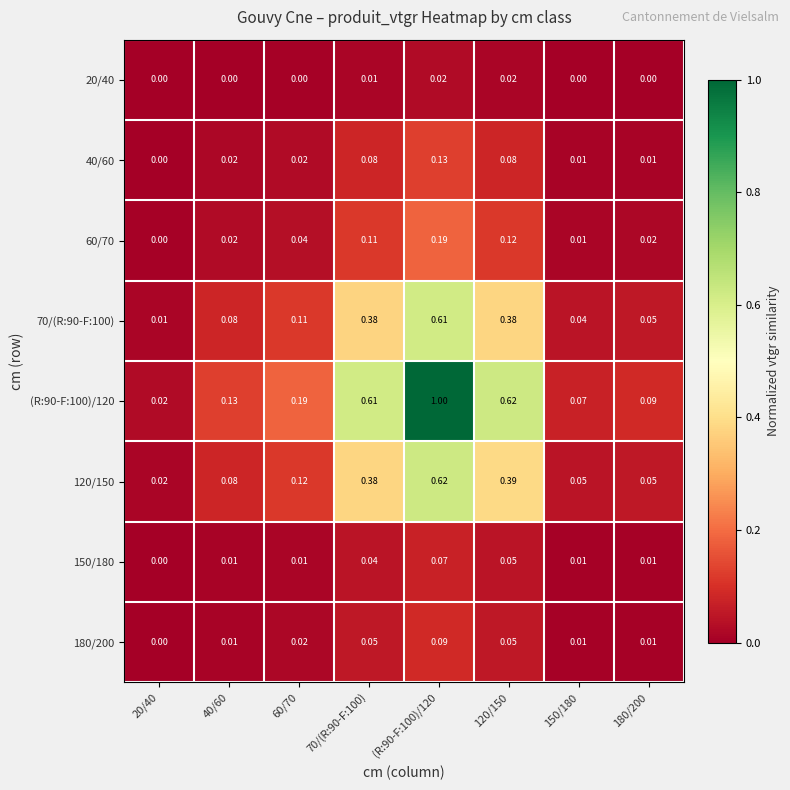

Reading left to right, extract all data points from this chart.

20/40: 20/40=0.0	40/60=0.0	60/70=0.0	70/(R:90-F:100)=0.0	(R:90-F:100)/120=0.0	120/150=0.0	150/180=0.0	180/200=0.0
40/60: 20/40=0.0	40/60=0.0	60/70=0.0	70/(R:90-F:100)=0.1	(R:90-F:100)/120=0.1	120/150=0.1	150/180=0.0	180/200=0.0
60/70: 20/40=0.0	40/60=0.0	60/70=0.0	70/(R:90-F:100)=0.1	(R:90-F:100)/120=0.2	120/150=0.1	150/180=0.0	180/200=0.0
70/(R:90-F:100): 20/40=0.0	40/60=0.1	60/70=0.1	70/(R:90-F:100)=0.4	(R:90-F:100)/120=0.6	120/150=0.4	150/180=0.0	180/200=0.1
(R:90-F:100)/120: 20/40=0.0	40/60=0.1	60/70=0.2	70/(R:90-F:100)=0.6	(R:90-F:100)/120=1.0	120/150=0.6	150/180=0.1	180/200=0.1
120/150: 20/40=0.0	40/60=0.1	60/70=0.1	70/(R:90-F:100)=0.4	(R:90-F:100)/120=0.6	120/150=0.4	150/180=0.1	180/200=0.1
150/180: 20/40=0.0	40/60=0.0	60/70=0.0	70/(R:90-F:100)=0.0	(R:90-F:100)/120=0.1	120/150=0.1	150/180=0.0	180/200=0.0
180/200: 20/40=0.0	40/60=0.0	60/70=0.0	70/(R:90-F:100)=0.1	(R:90-F:100)/120=0.1	120/150=0.1	150/180=0.0	180/200=0.0